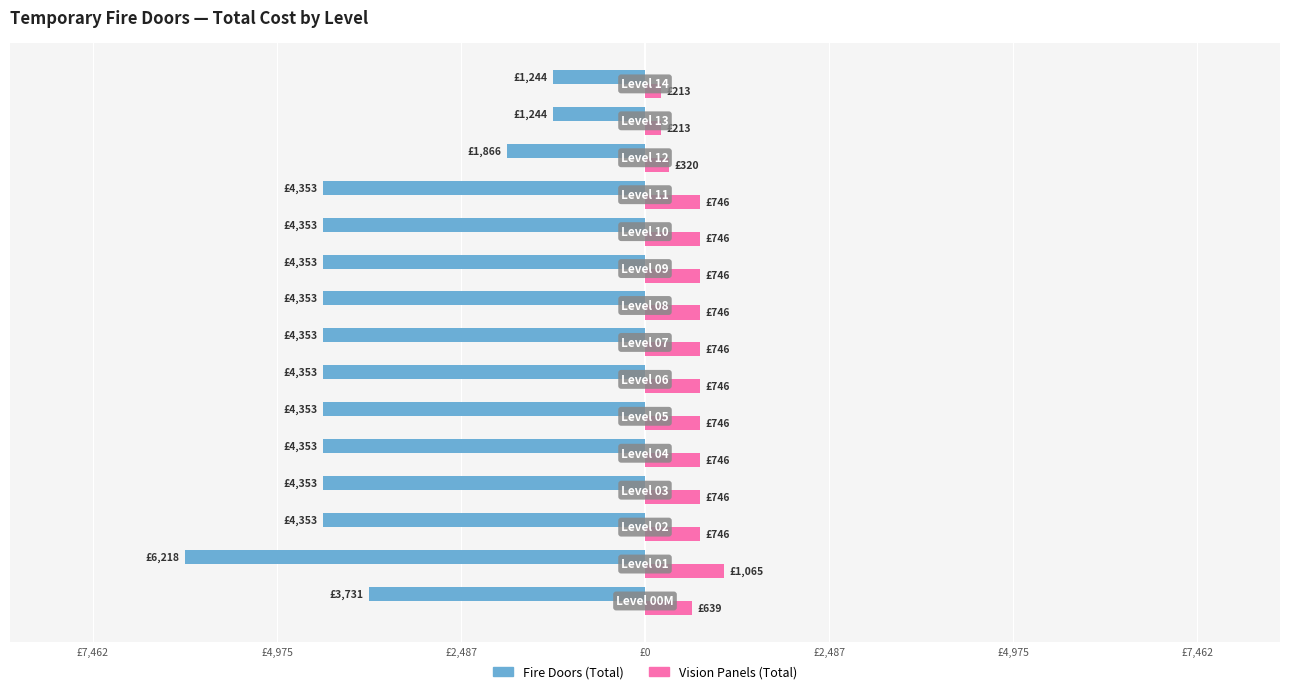

What are all the series names shown in the legend?

Fire Doors (Total), Vision Panels (Total)